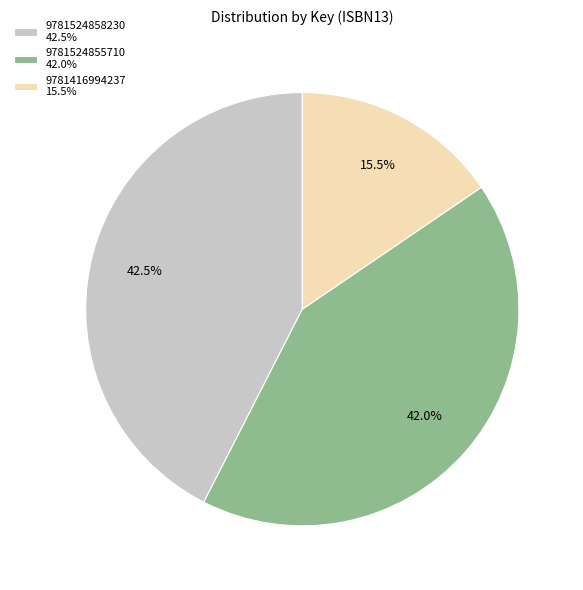

How many slices are in this pie chart?

3